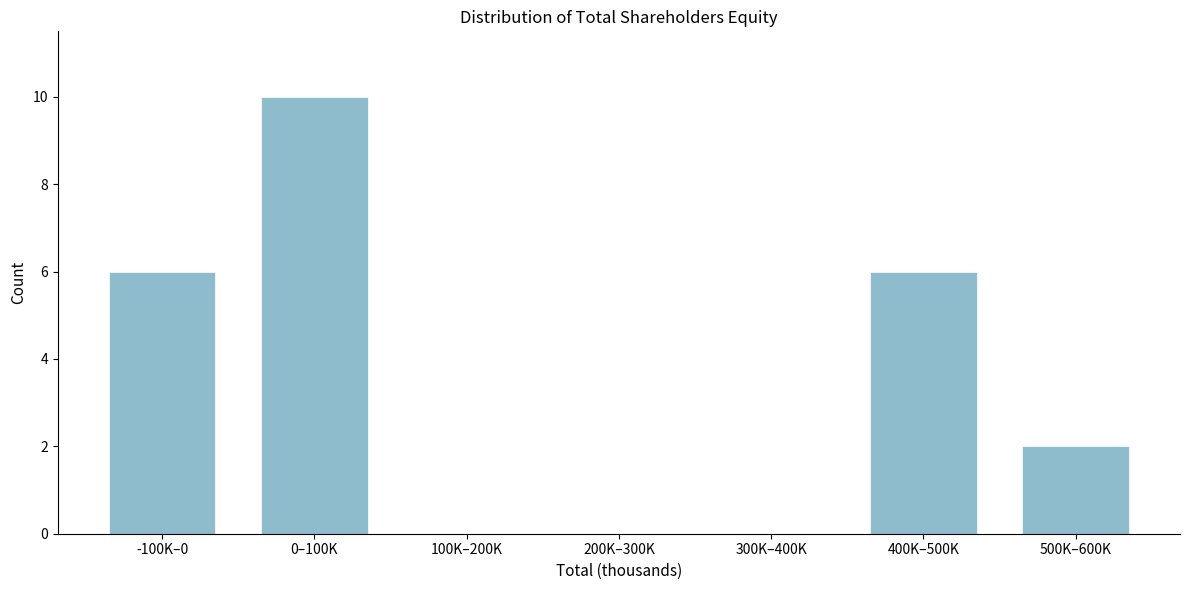

Reading left to right, extract all data points from this chart.

-100K–0=6	0–100K=10	100K–200K=0	200K–300K=0	300K–400K=0	400K–500K=6	500K–600K=2